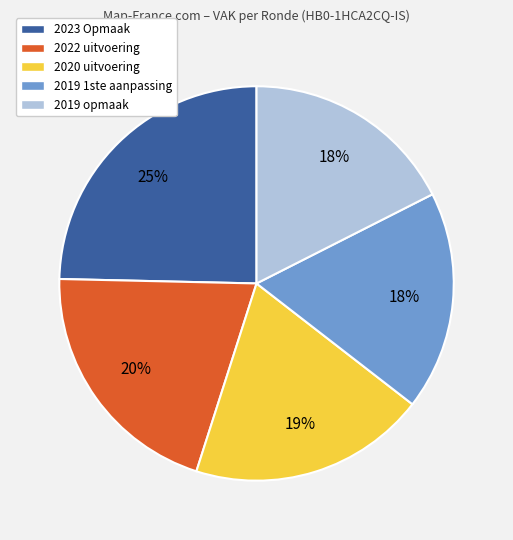

Is it true that 2019 opmaak is 18% of the pie?

True